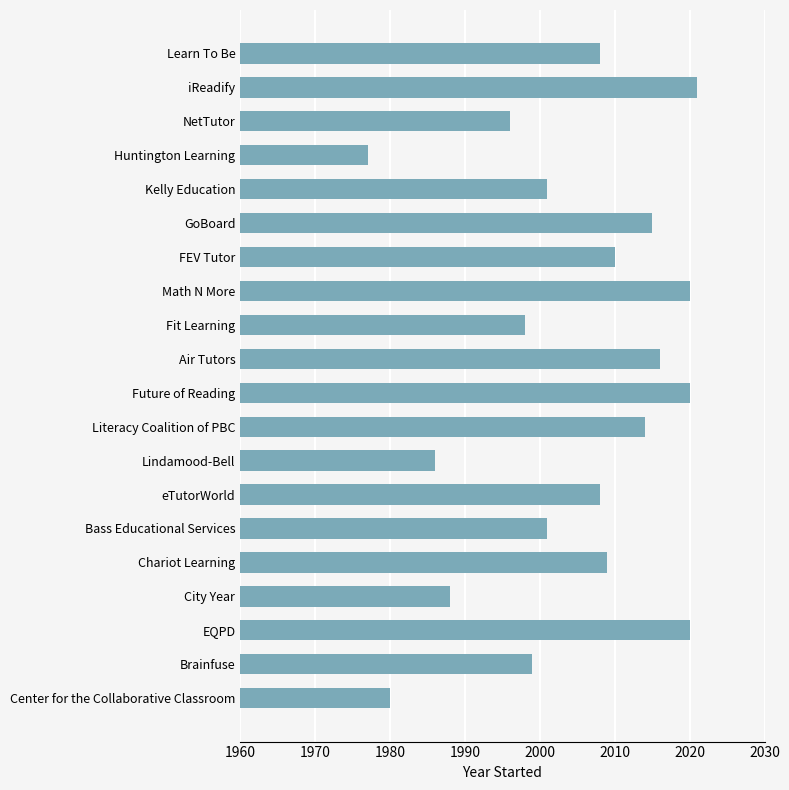

What is the ratio of the value at eTutorWorld to the value at Literacy Coalition of PBC?

1.0